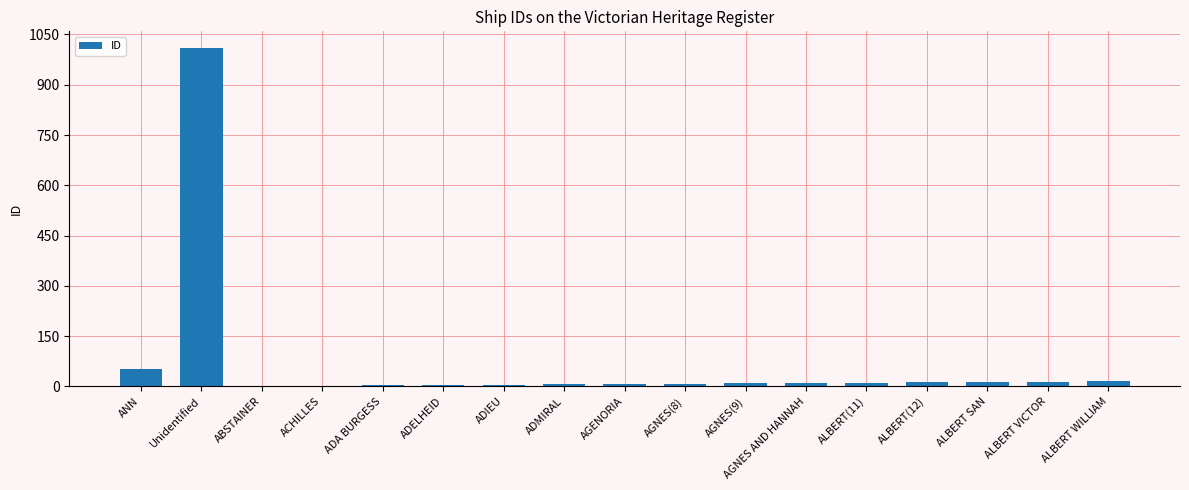

How many categories are shown in the chart?

17